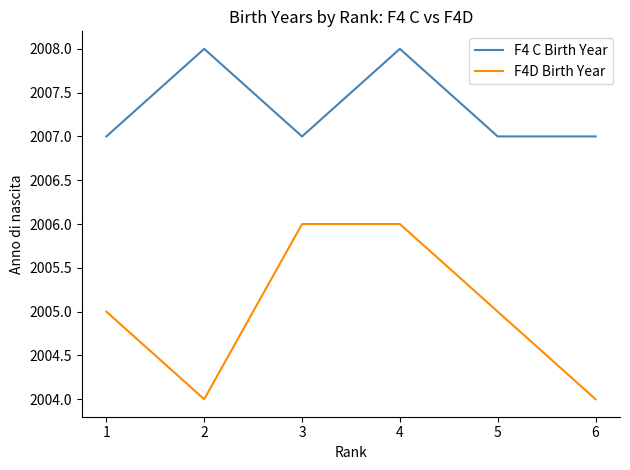

What is the minimum value shown in the chart?

2004